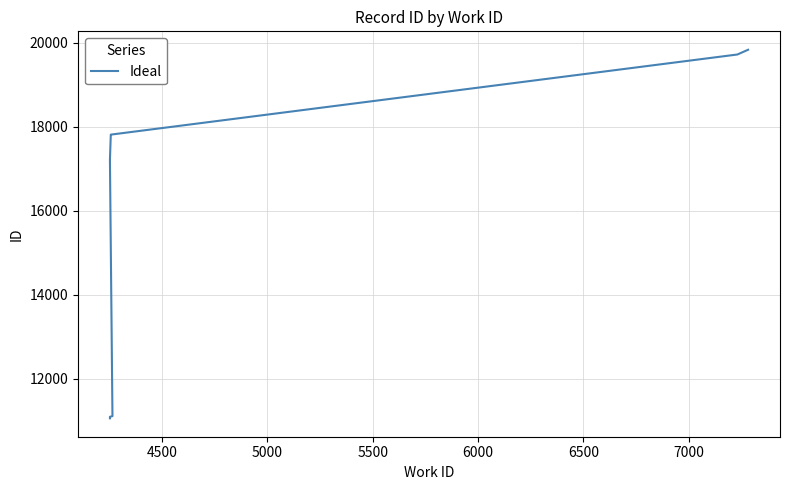

Does the chart have visible grid lines?

Yes